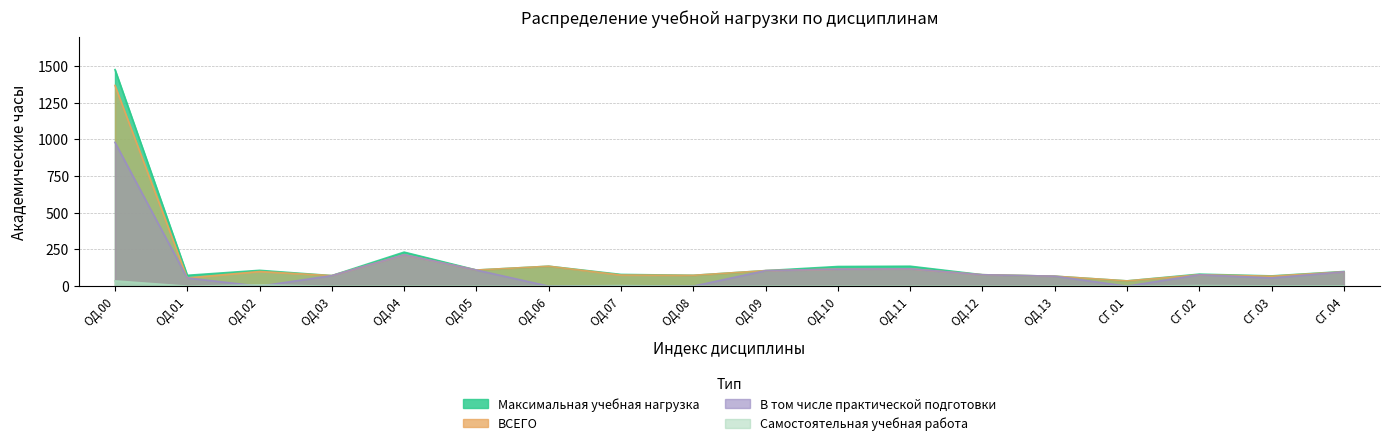

Reading left to right, what are all the values shown in this chart?

Максимальная учебная нагрузка: ОД.00=1476	ОД.01=74	ОД.02=108	ОД.03=72	ОД.04=232	ОД.05=110	ОД.06=136	ОД.07=80	ОД.08=74	ОД.09=106	ОД.10=134	ОД.11=136	ОД.12=78	ОД.13=68	СГ.01=36	СГ.02=82	СГ.03=70	СГ.04=100
ВСЕГО: ОД.00=1368	ОД.01=56	ОД.02=100	ОД.03=72	ОД.04=214	ОД.05=110	ОД.06=136	ОД.07=76	ОД.08=74	ОД.09=106	ОД.10=116	ОД.11=118	ОД.12=78	ОД.13=68	СГ.01=36	СГ.02=78	СГ.03=68	СГ.04=98
В том числе практической подготовки: ОД.00=980	ОД.01=56	ОД.02=0	ОД.03=72	ОД.04=214	ОД.05=110	ОД.06=0	ОД.07=0	ОД.08=0	ОД.09=106	ОД.10=116	ОД.11=118	ОД.12=78	ОД.13=68	СГ.01=0	СГ.02=78	СГ.03=56	СГ.04=98
Самостоятельная учебная работа: ОД.00=36	ОД.01=0	ОД.02=8	ОД.03=0	ОД.04=0	ОД.05=0	ОД.06=0	ОД.07=4	ОД.08=0	ОД.09=0	ОД.10=0	ОД.11=0	ОД.12=0	ОД.13=0	СГ.01=0	СГ.02=4	СГ.03=2	СГ.04=2